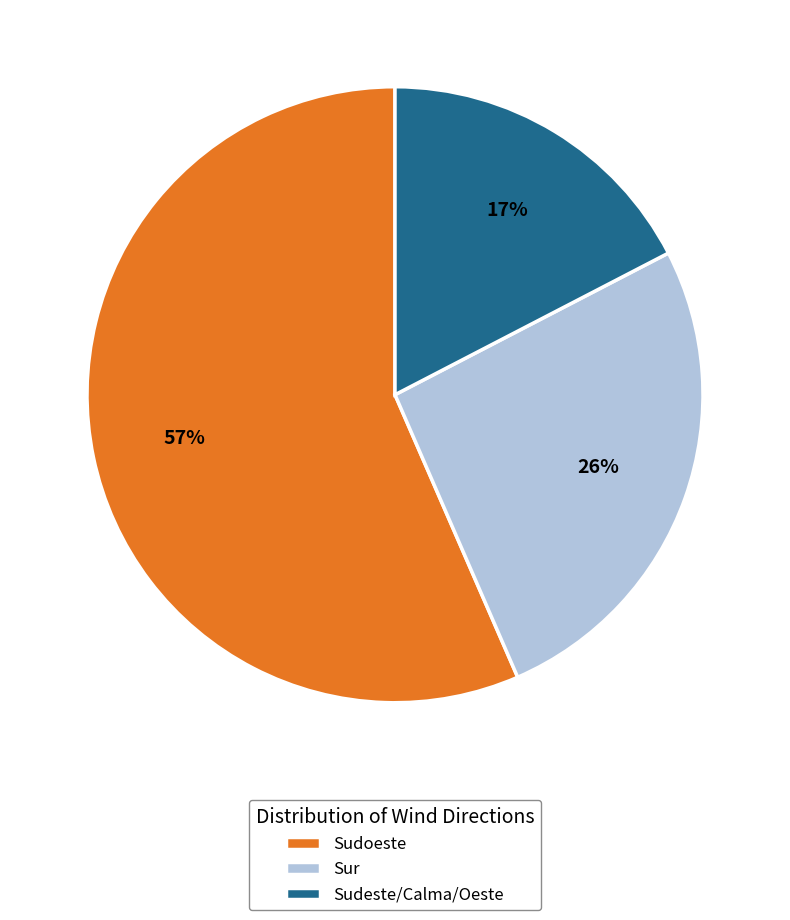

How many segments does this pie chart have?

3